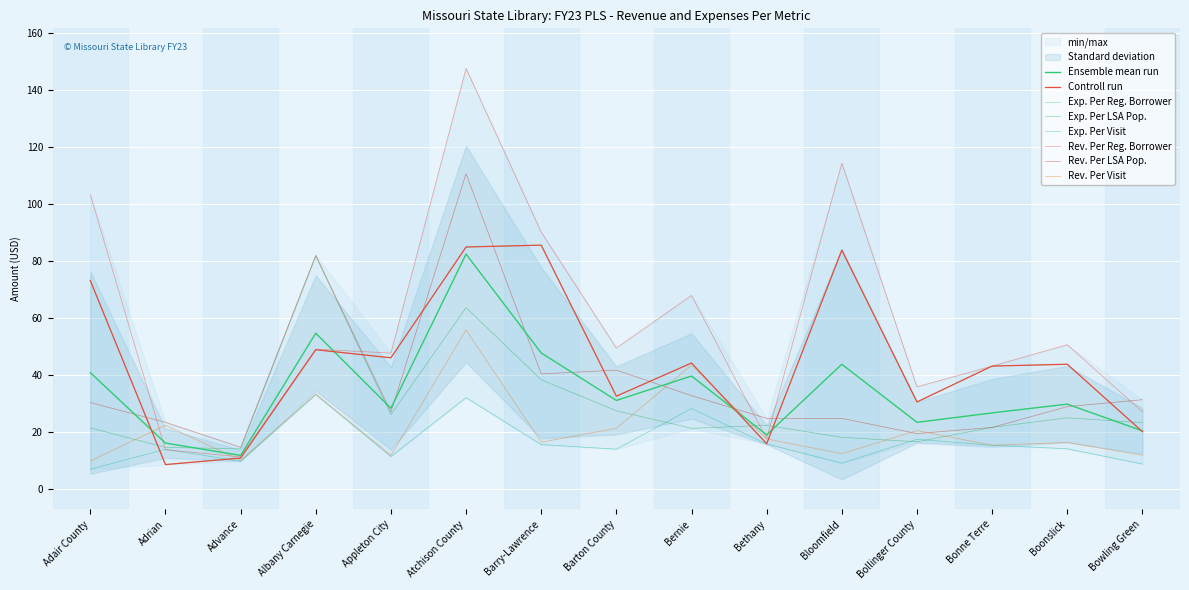

Reading right to left, list all the values displayed in this chart.

Exp. Per Reg. Borrower: Bowling Green=20.3	Boonslick=43.9	Bonne Terre=43.3	Bollinger County=30.7	Bloomfield=83.9	Bethany=16.0	Bernie=44.3	Barton County=32.7	Barry-Lawrence=85.7	Atchison County=85.0	Appleton City=46.2	Albany Carnegie=49.0	Advance=11.0	Adrian=8.7	Adair County=73.3
Exp. Per LSA Pop.: Bowling Green=23.4	Boonslick=25.1	Bonne Terre=21.8	Bollinger County=16.7	Bloomfield=18.3	Bethany=22.5	Bernie=21.4	Barton County=27.6	Barry-Lawrence=38.5	Atchison County=63.8	Appleton City=26.2	Albany Carnegie=81.8	Advance=14.2	Adrian=14.8	Adair County=21.6
Exp. Per Visit: Bowling Green=8.9	Boonslick=14.3	Bonne Terre=15.5	Bollinger County=17.6	Bloomfield=9.2	Bethany=15.9	Bernie=28.4	Barton County=14.1	Barry-Lawrence=15.7	Atchison County=32.2	Appleton City=11.6	Albany Carnegie=33.3	Advance=9.8	Adrian=14.1	Adair County=7.1
Rev. Per Reg. Borrower: Bowling Green=27.2	Boonslick=50.7	Bonne Terre=43.3	Bollinger County=36.0	Bloomfield=114.4	Bethany=17.8	Bernie=68.0	Barton County=49.6	Barry-Lawrence=90.2	Atchison County=147.6	Appleton City=47.8	Albany Carnegie=49.2	Advance=11.4	Adrian=13.9	Adair County=103.4
Rev. Per LSA Pop.: Bowling Green=31.5	Boonslick=29.0	Bonne Terre=21.8	Bollinger County=19.6	Bloomfield=24.9	Bethany=24.9	Bernie=32.9	Barton County=41.8	Barry-Lawrence=40.5	Atchison County=110.7	Appleton City=27.1	Albany Carnegie=82.1	Advance=14.8	Adrian=23.5	Adair County=30.5
Rev. Per Visit: Bowling Green=12.0	Boonslick=16.5	Bonne Terre=15.5	Bollinger County=20.6	Bloomfield=12.6	Bethany=17.7	Bernie=43.6	Barton County=21.4	Barry-Lawrence=16.6	Atchison County=55.9	Appleton City=12.0	Albany Carnegie=33.4	Advance=10.2	Adrian=22.5	Adair County=10.0